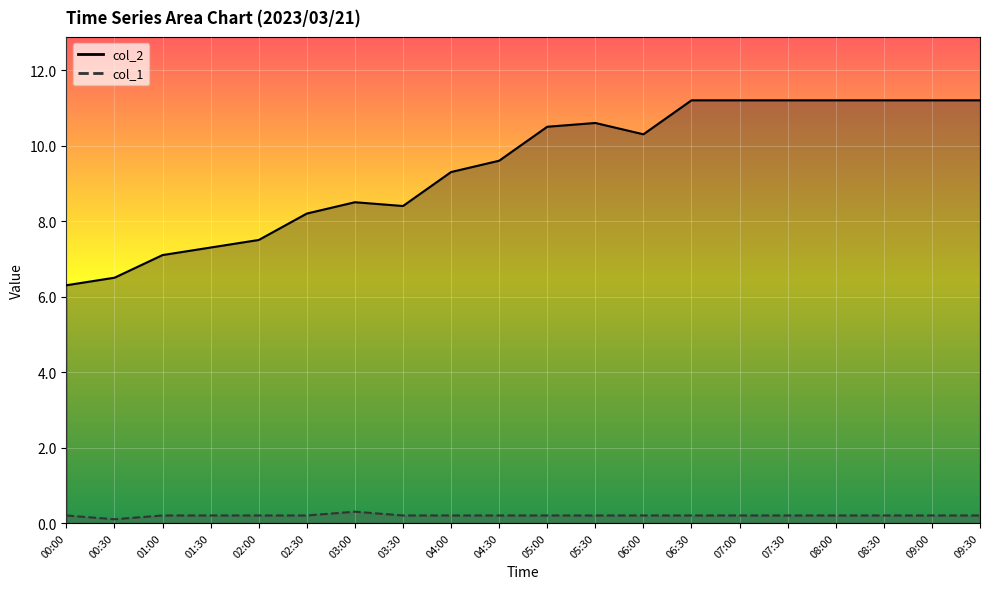

What is the minimum value shown in the chart?

0.1